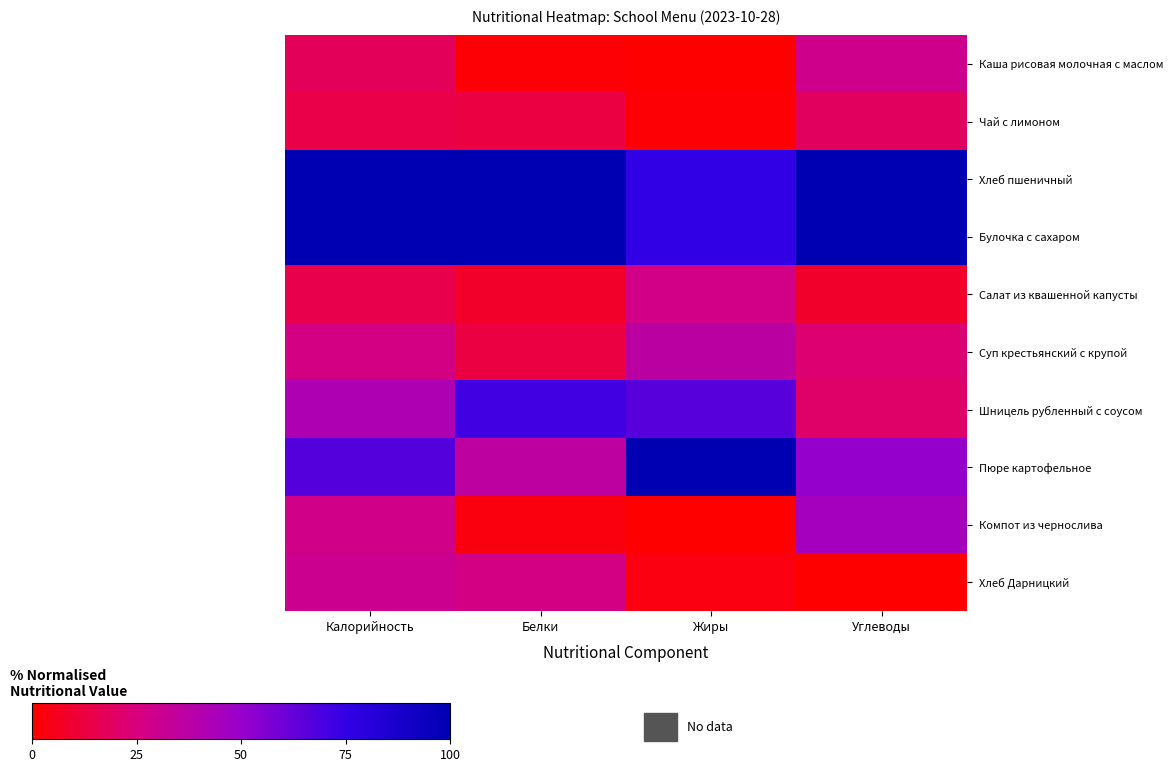

Reading left to right, extract all data points from this chart.

Каша рисовая молочная с маслом: Калорийность=17.9	Белки=1.4	Жиры=0.3	Углеводы=29.2
Чай с лимоном: Калорийность=14.4	Белки=13.1	Жиры=1.5	Углеводы=18.7
Хлеб пшеничный: Калорийность=100.0	Белки=100.0	Жиры=75.5	Углеводы=100.0
Булочка с сахаром: Калорийность=100.0	Белки=100.0	Жиры=75.5	Углеводы=100.0
Салат из квашенной капусты: Калорийность=15.2	Белки=8.3	Жиры=27.6	Углеводы=8.9
Суп крестьянский с крупой: Калорийность=26.6	Белки=13.0	Жиры=36.6	Углеводы=21.9
Шницель рубленный с соусом: Калорийность=41.4	Белки=71.3	Жиры=65.8	Углеводы=20.7
Пюре картофельное: Калорийность=66.9	Белки=35.8	Жиры=100.0	Углеводы=50.7
Компот из чернослива: Калорийность=28.1	Белки=2.9	Жиры=0.0	Углеводы=45.4
Хлеб Дарницкий: Калорийность=29.7	Белки=26.9	Жиры=3.3	Углеводы=0.0